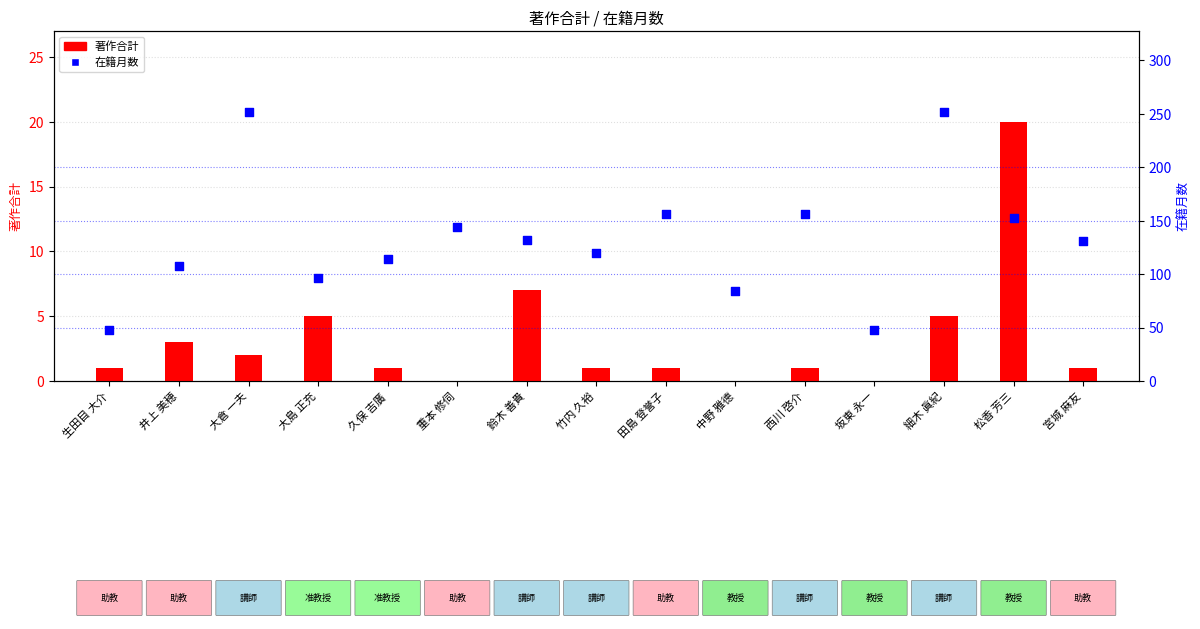

At how many categories does at least one series exceed 98?

11